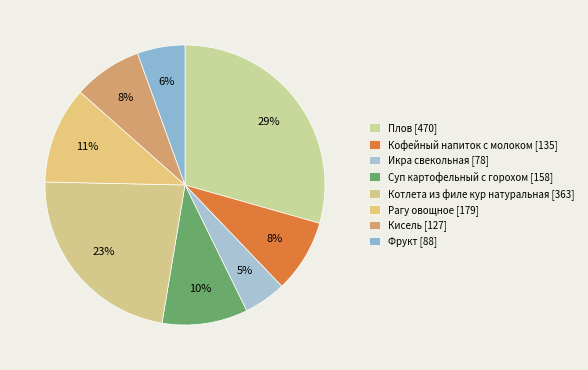

Between Рагу овощное and Плов, which is larger?

Плов